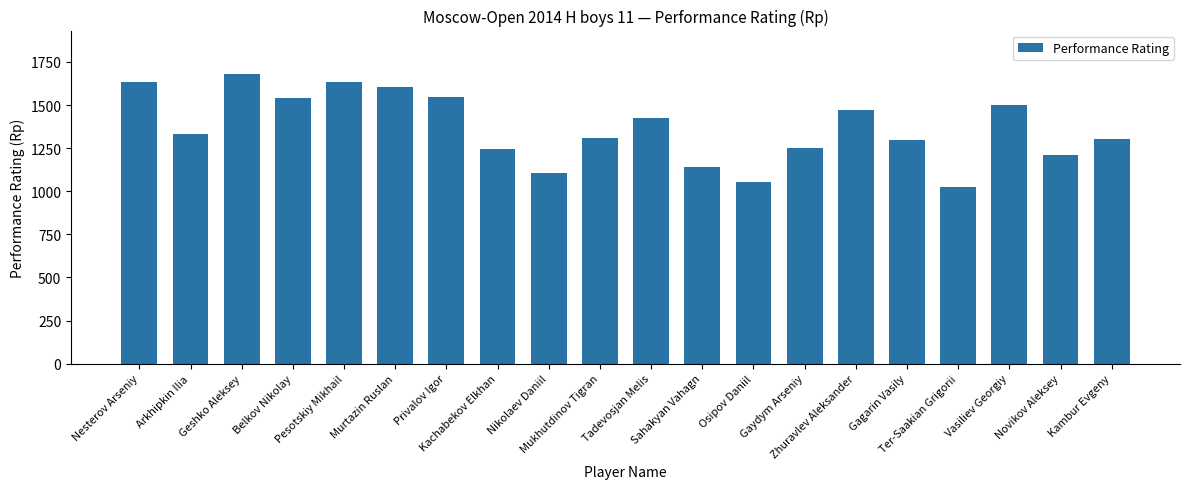

What is the change in value from Mukhutdinov Tigran to Gaydym Arseniy?

-55